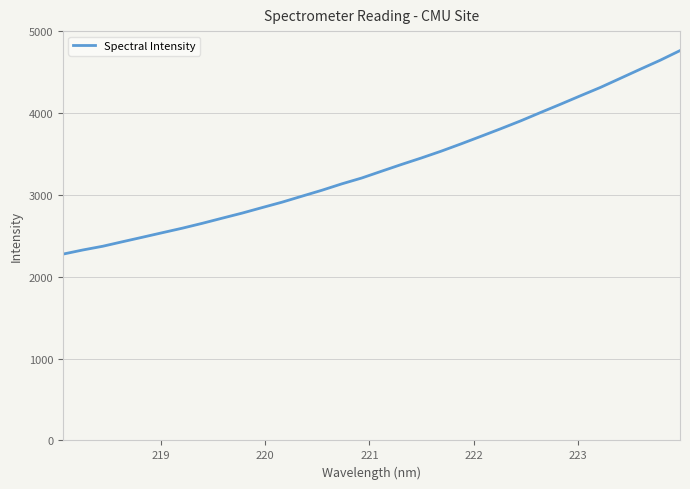

What is the difference between the maximum and minimum values?

2486.3